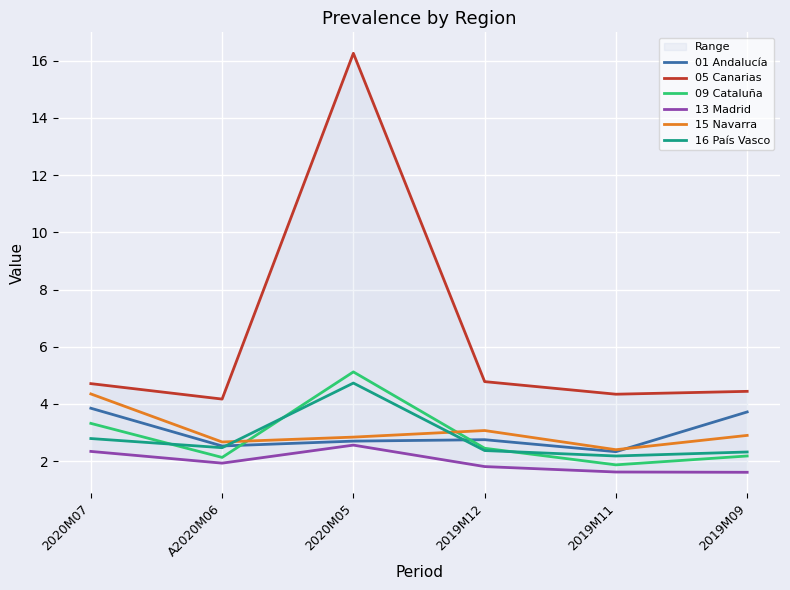

What is the difference between the highest and lowest values at 2020M05?

13.7